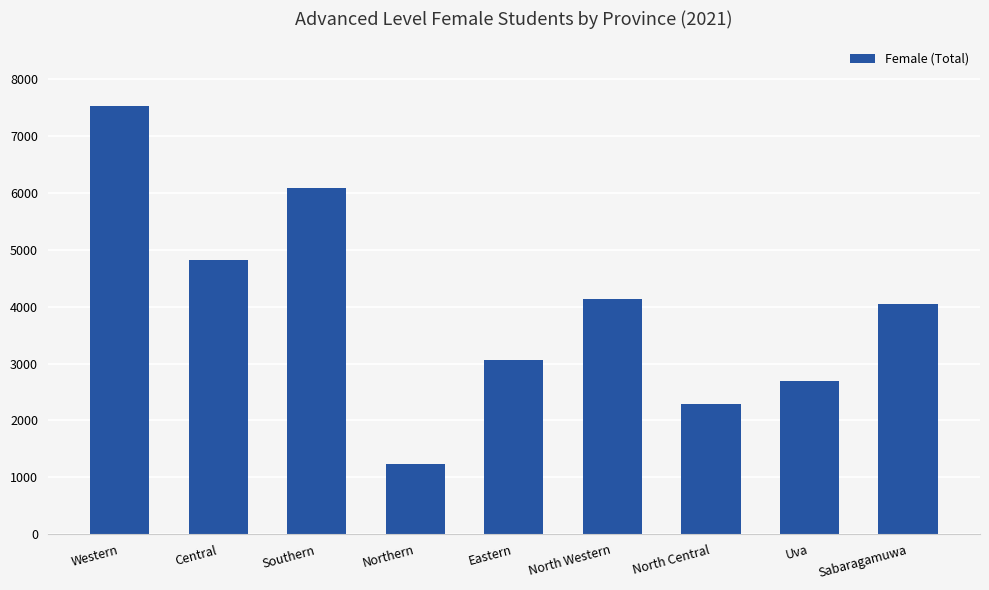

True or false: the data shows 6094 at Southern.

True